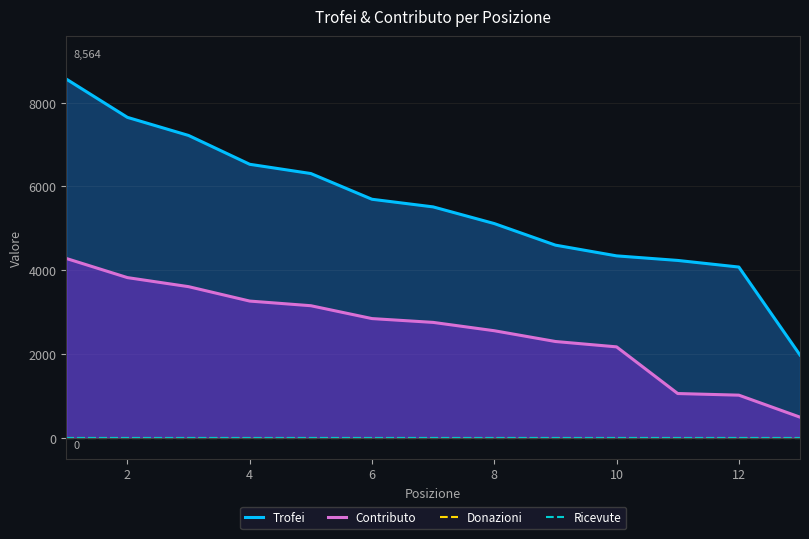

Does the chart display data point markers on the line(s)?

No